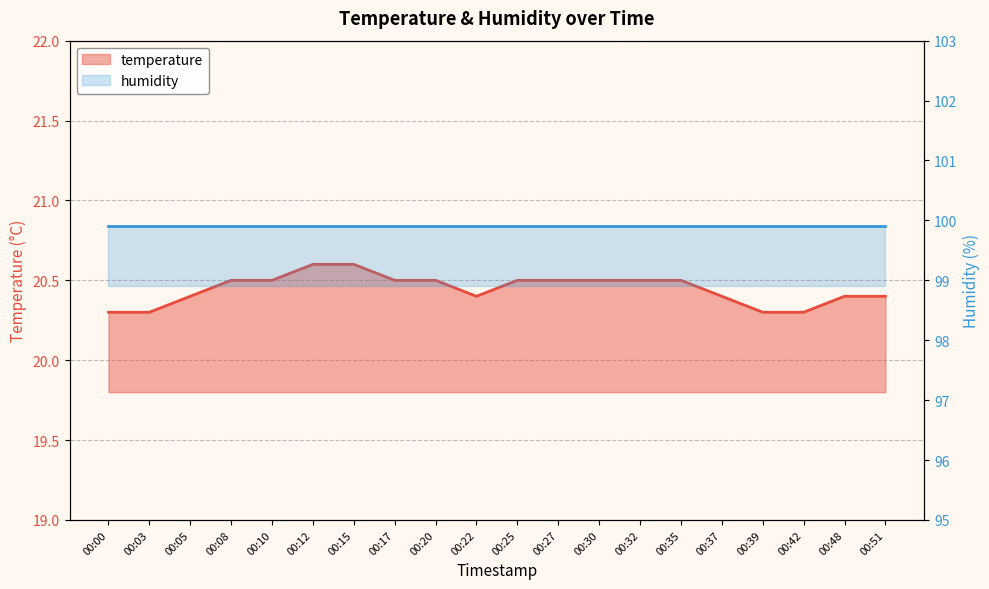

List the labels in order of value, smallest first.

00:00, 00:03, 00:39, 00:42, 00:05, 00:22, 00:37, 00:48, 00:51, 00:08, 00:10, 00:17, 00:20, 00:25, 00:27, 00:30, 00:32, 00:35, 00:12, 00:15